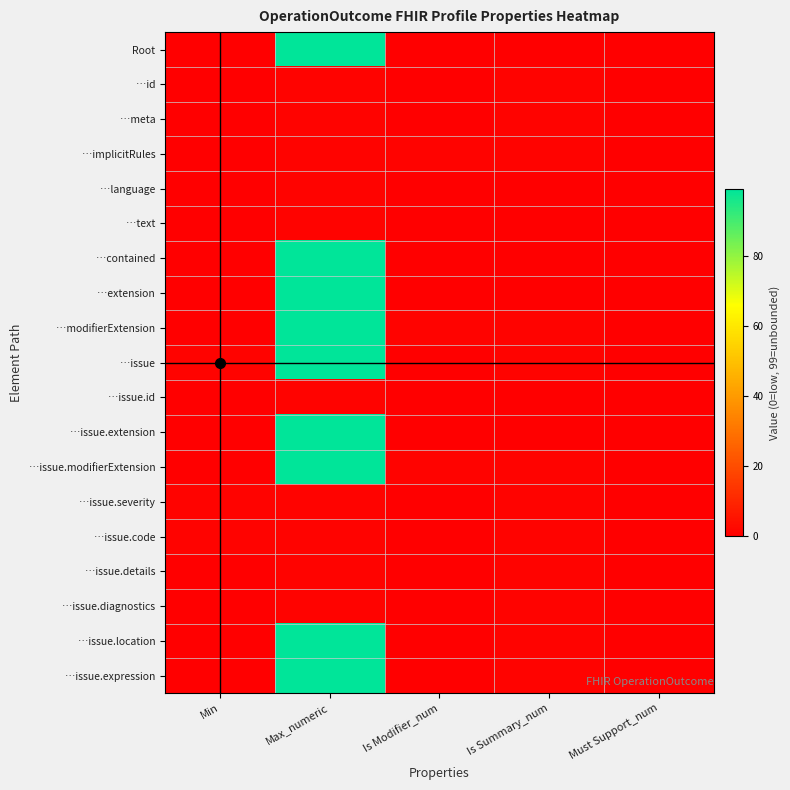

Reading left to right, extract all data points from this chart.

Root: Min=0	Max_numeric=99	Is Modifier_num=0	Is Summary_num=0	Must Support_num=0
…id: Min=0	Max_numeric=1	Is Modifier_num=0	Is Summary_num=1	Must Support_num=0
…meta: Min=0	Max_numeric=1	Is Modifier_num=0	Is Summary_num=1	Must Support_num=0
…implicitRules: Min=0	Max_numeric=1	Is Modifier_num=1	Is Summary_num=1	Must Support_num=0
…language: Min=0	Max_numeric=1	Is Modifier_num=0	Is Summary_num=0	Must Support_num=0
…text: Min=0	Max_numeric=1	Is Modifier_num=0	Is Summary_num=0	Must Support_num=0
…contained: Min=0	Max_numeric=99	Is Modifier_num=0	Is Summary_num=0	Must Support_num=0
…extension: Min=0	Max_numeric=99	Is Modifier_num=0	Is Summary_num=0	Must Support_num=0
…modifierExtension: Min=0	Max_numeric=99	Is Modifier_num=1	Is Summary_num=1	Must Support_num=0
…issue: Min=1	Max_numeric=99	Is Modifier_num=0	Is Summary_num=1	Must Support_num=0
…issue.id: Min=0	Max_numeric=1	Is Modifier_num=0	Is Summary_num=0	Must Support_num=0
…issue.extension: Min=0	Max_numeric=99	Is Modifier_num=0	Is Summary_num=0	Must Support_num=0
…issue.modifierExtension: Min=0	Max_numeric=99	Is Modifier_num=1	Is Summary_num=1	Must Support_num=0
…issue.severity: Min=1	Max_numeric=1	Is Modifier_num=0	Is Summary_num=1	Must Support_num=0
…issue.code: Min=1	Max_numeric=1	Is Modifier_num=0	Is Summary_num=1	Must Support_num=0
…issue.details: Min=0	Max_numeric=1	Is Modifier_num=0	Is Summary_num=1	Must Support_num=0
…issue.diagnostics: Min=0	Max_numeric=1	Is Modifier_num=0	Is Summary_num=1	Must Support_num=0
…issue.location: Min=0	Max_numeric=99	Is Modifier_num=0	Is Summary_num=1	Must Support_num=0
…issue.expression: Min=0	Max_numeric=99	Is Modifier_num=0	Is Summary_num=1	Must Support_num=0